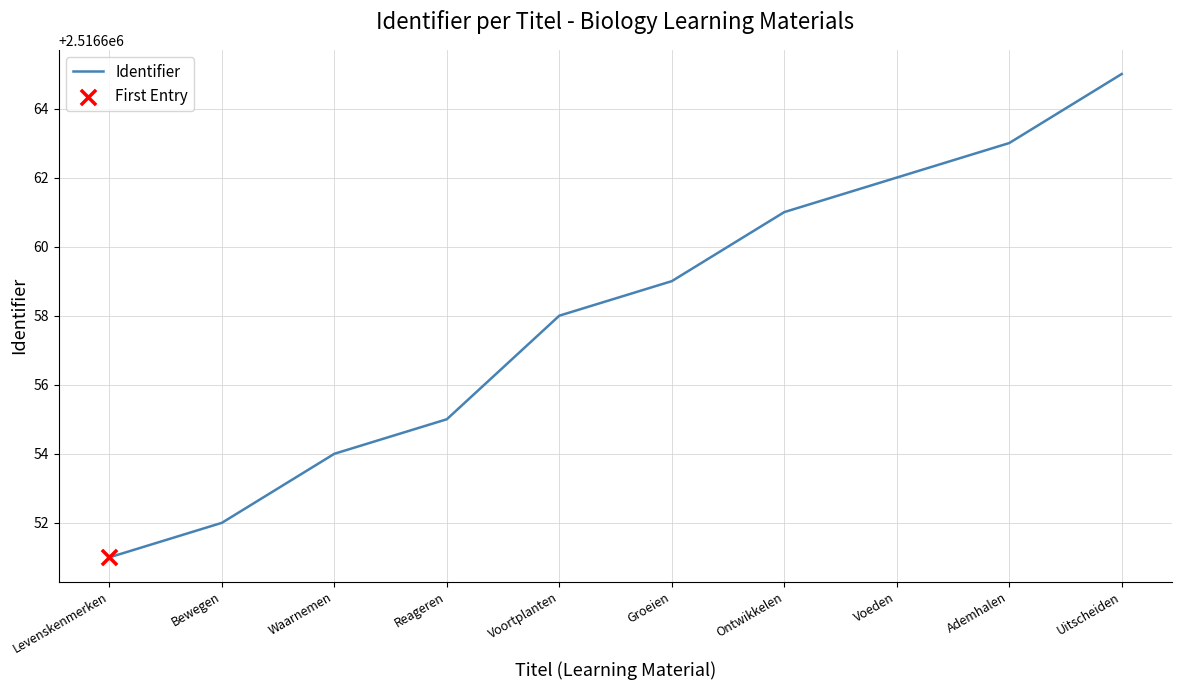

Approximately how many times larger is the value at Groeien compared to Bewegen?

1.0